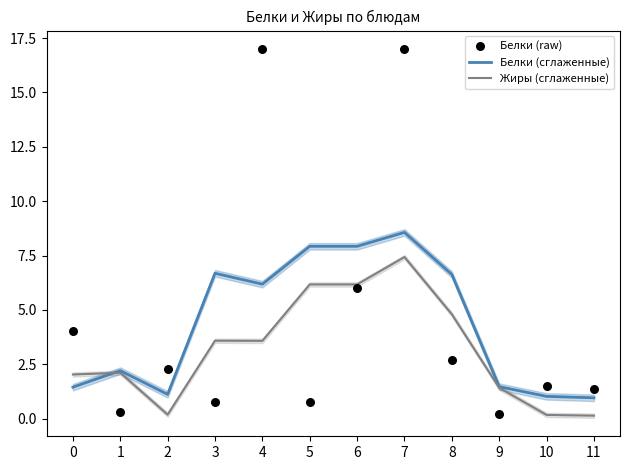

What is the total value across all series at 3?

11.1